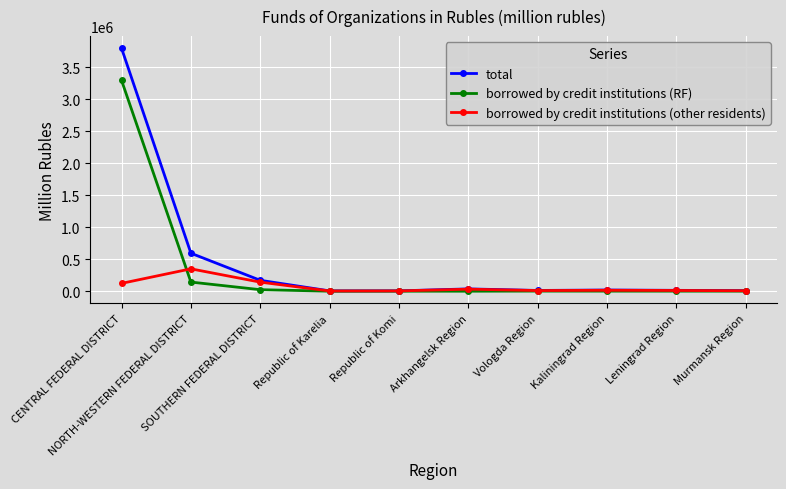

List the series in order of their overall mean, highest first.

total, borrowed by credit institutions (RF), borrowed by credit institutions (other residents)